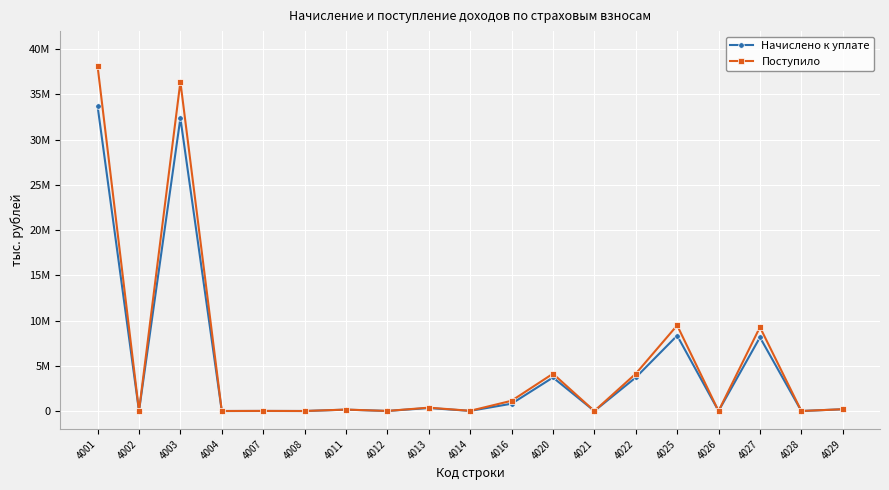

Does the chart have visible grid lines?

Yes